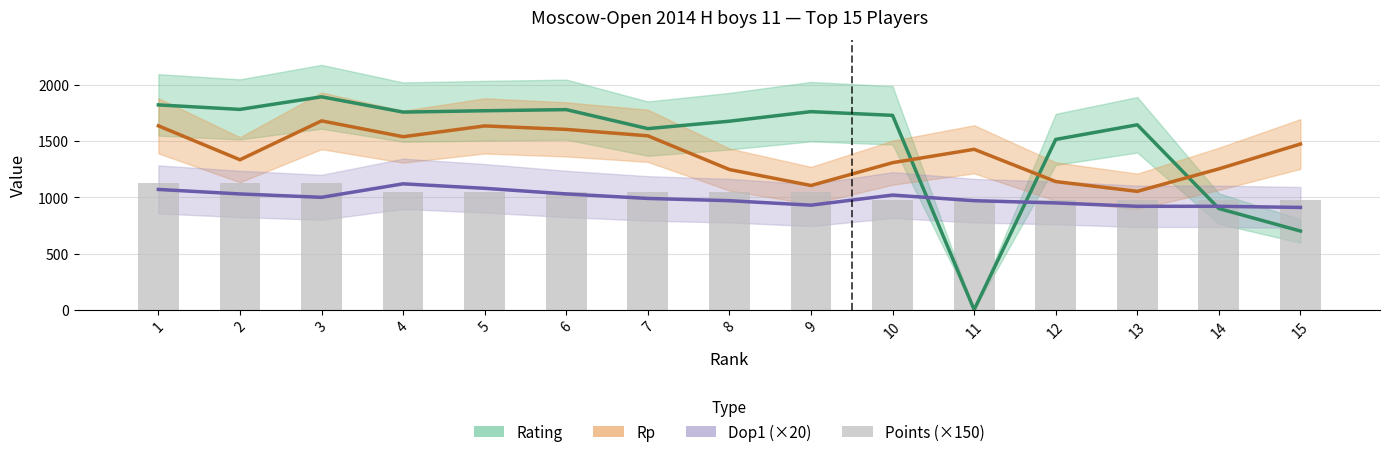

What is the maximum value for Points (×150)?

1125